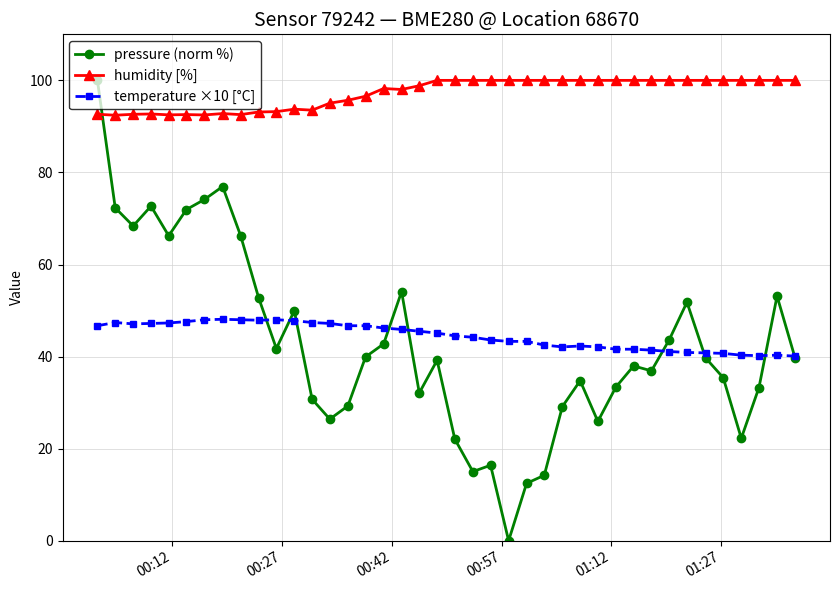

Count the number of categories in the chart.

40